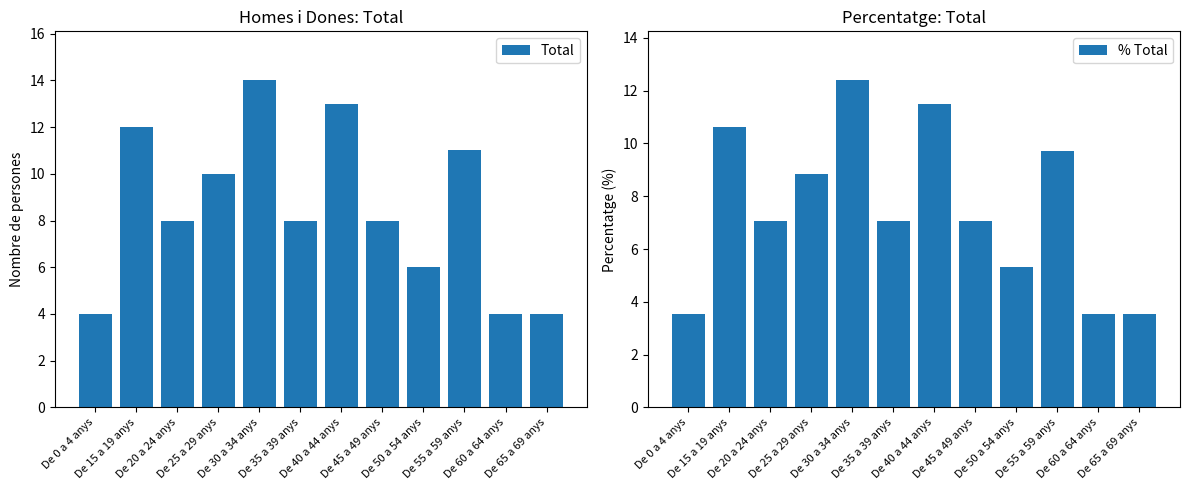

What is the difference between the highest and lowest values at De 65 a 69 anys?

0.5